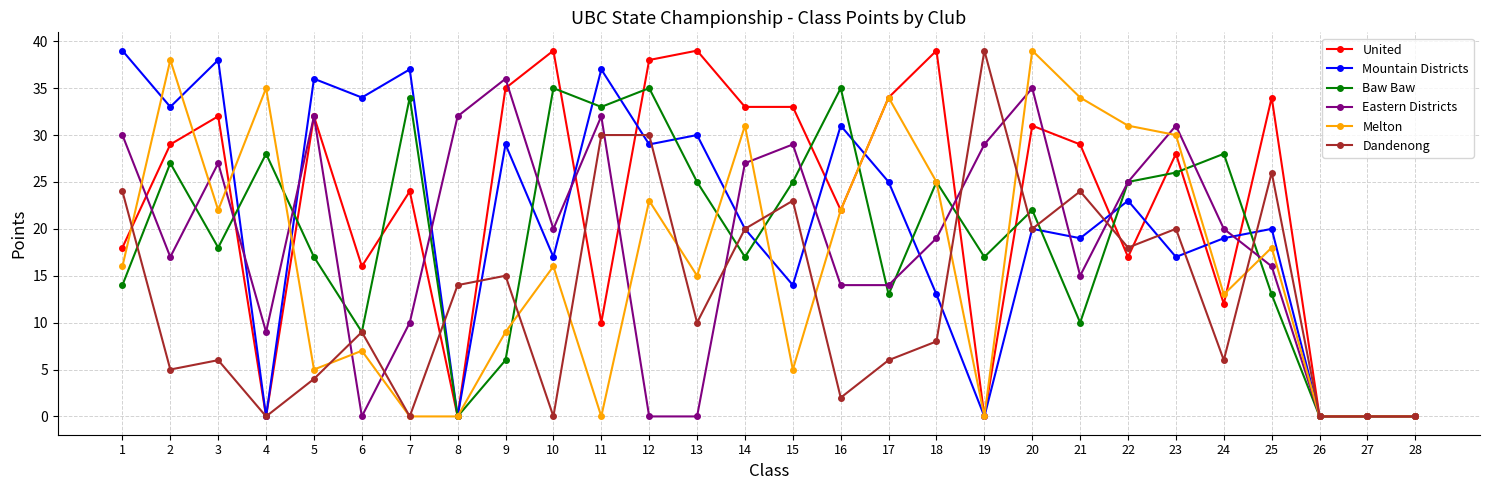

Is it true that Eastern Districts equals 14 at 16?

True